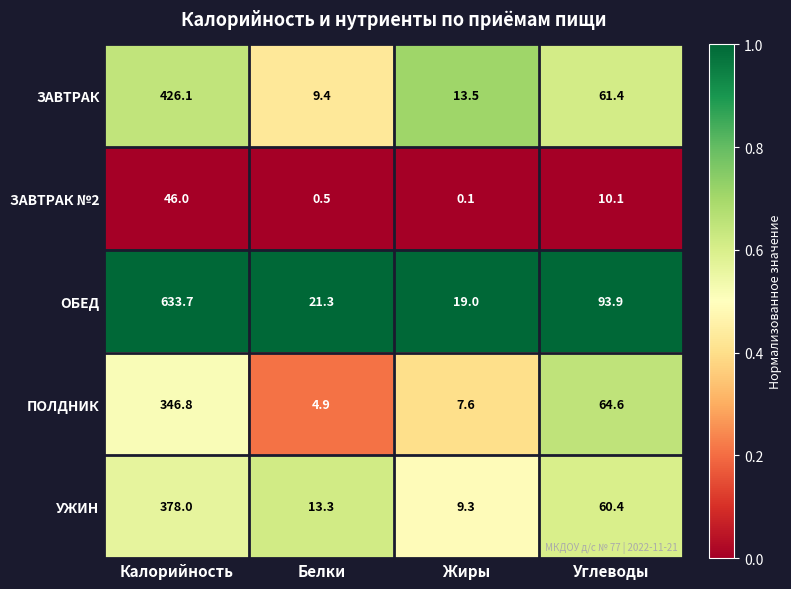

What value does the ЗАВТРАК series have at Углеводы?

61.4